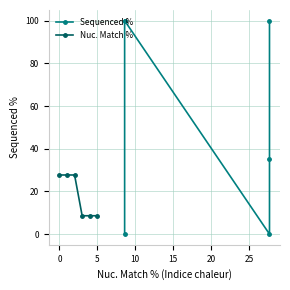

What position from the left is 10?

4